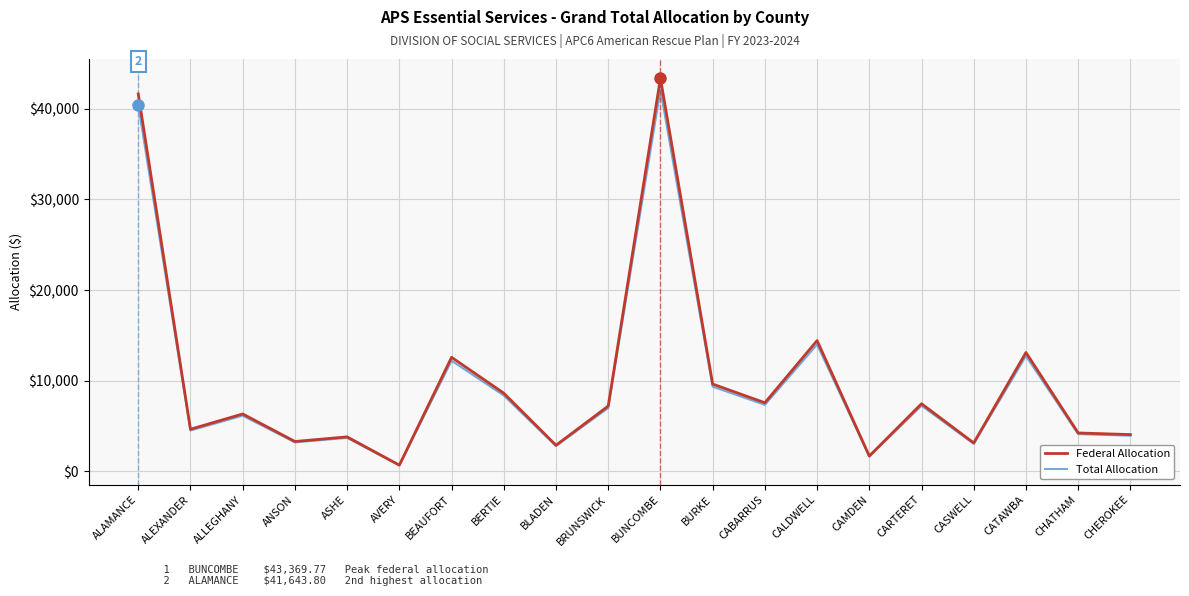

True or false: Total Allocation has a value of 11490.5 at CARTERET.

False